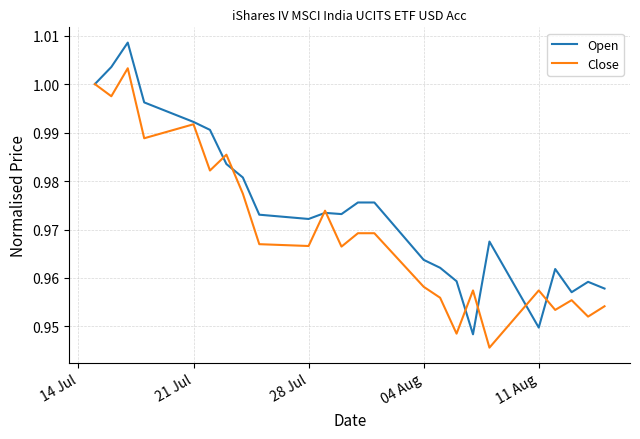

Rank the series by their maximum value, from highest to lowest.

Open, Close